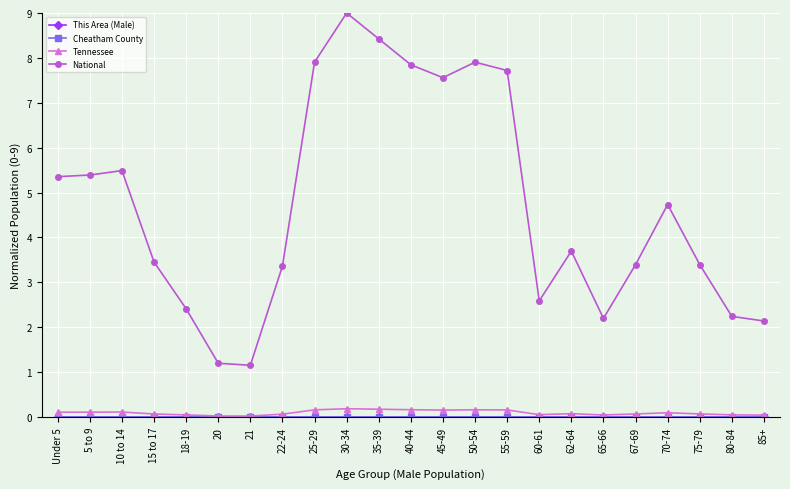

True or false: National and Tennessee intersect in this chart.

False